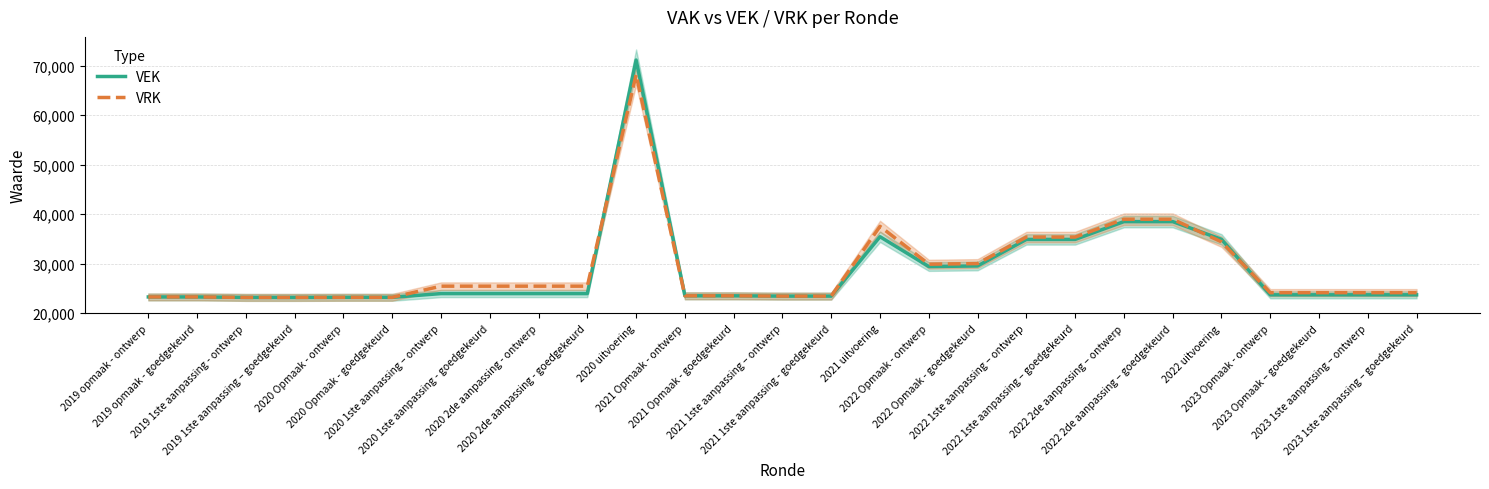

Which series has the widest spread of values?

VEK